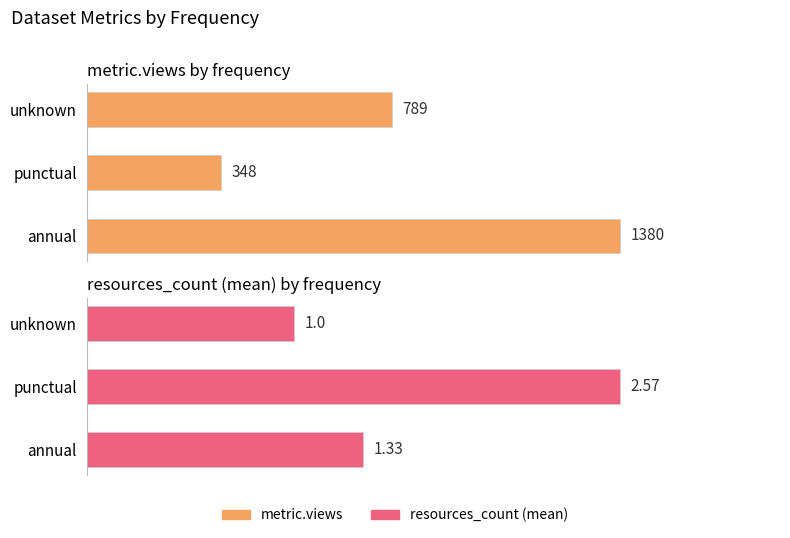

What is the value of the metric.views bar at the 2nd from the left?

348.0